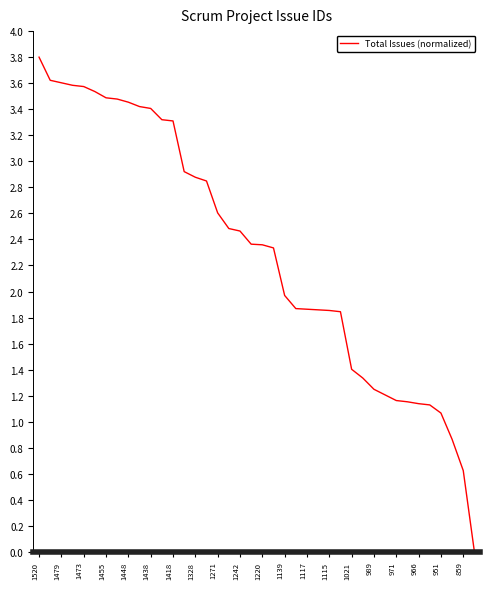

How many values are above zero?

39